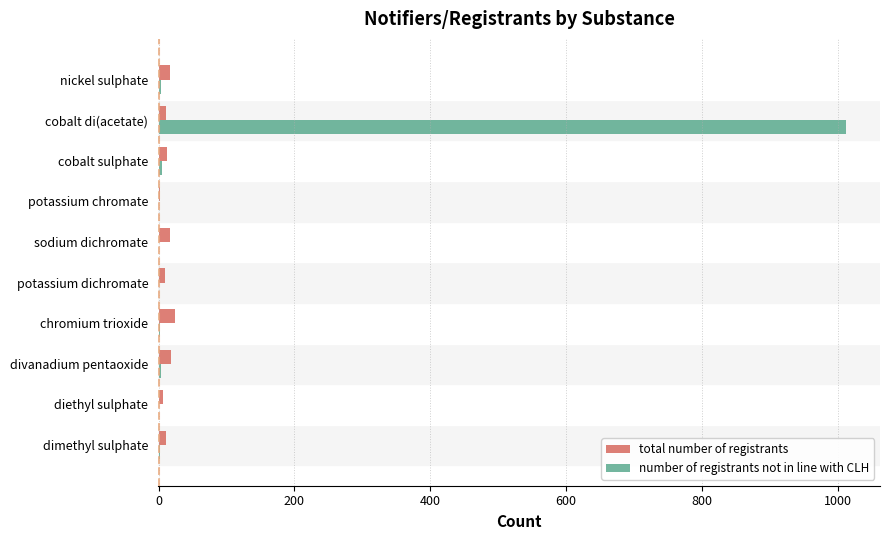

How many series are shown in this chart?

2